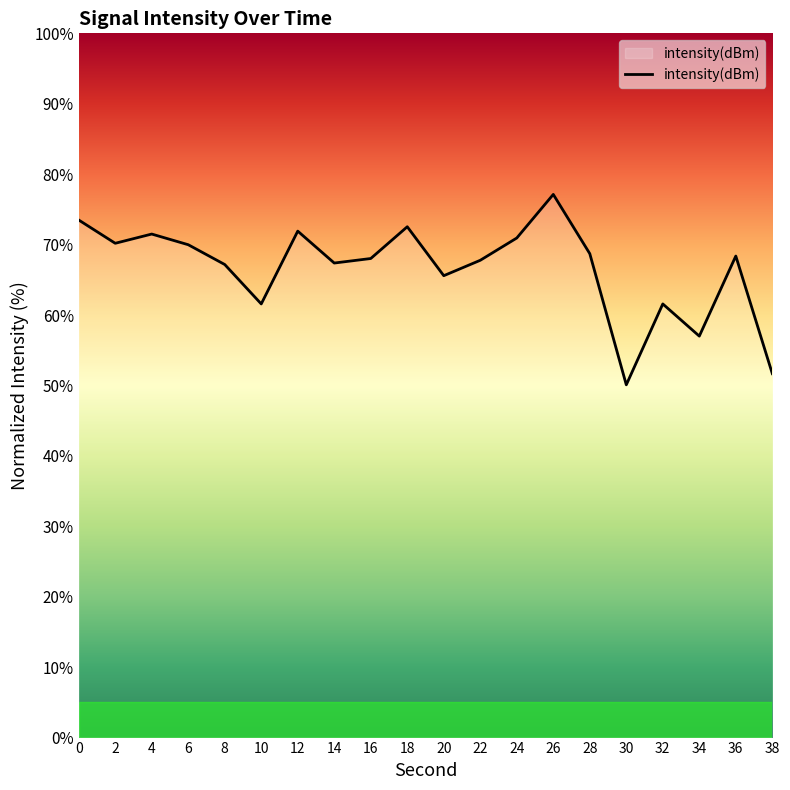

Which label corresponds to the largest value in the chart?

26